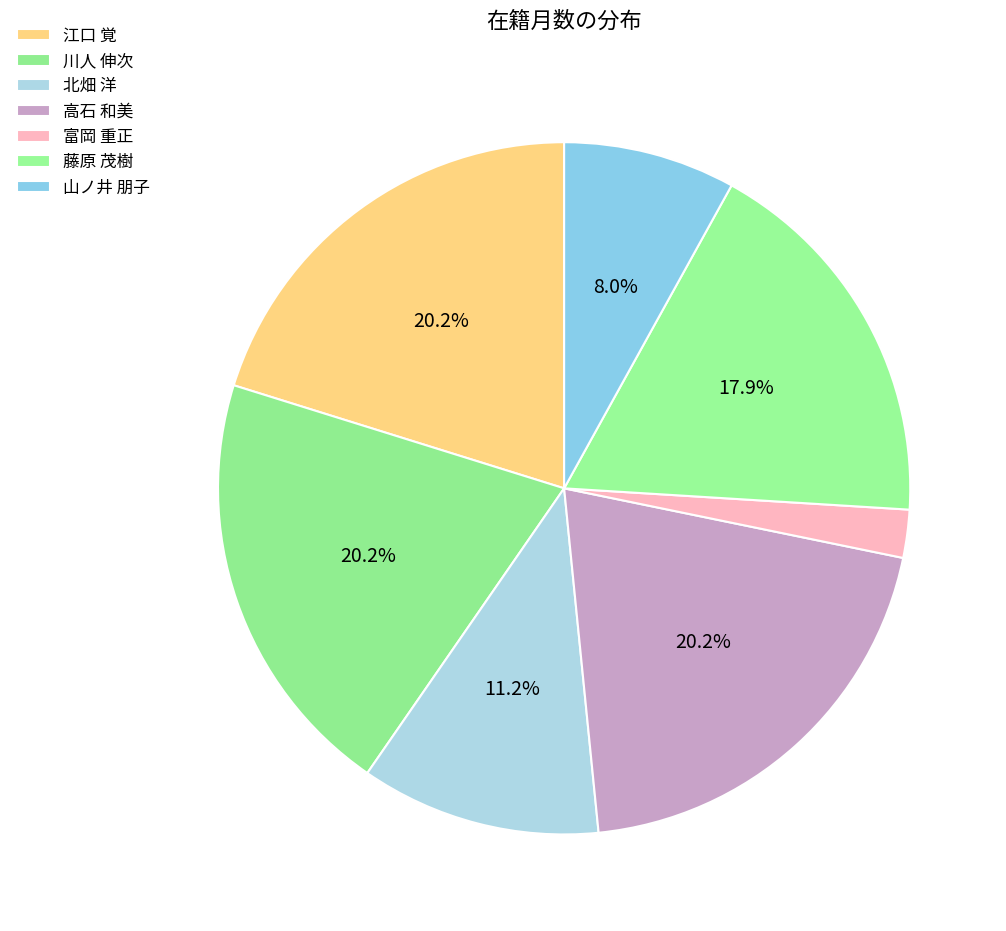

Which category has the smallest portion of the pie?

富岡 重正